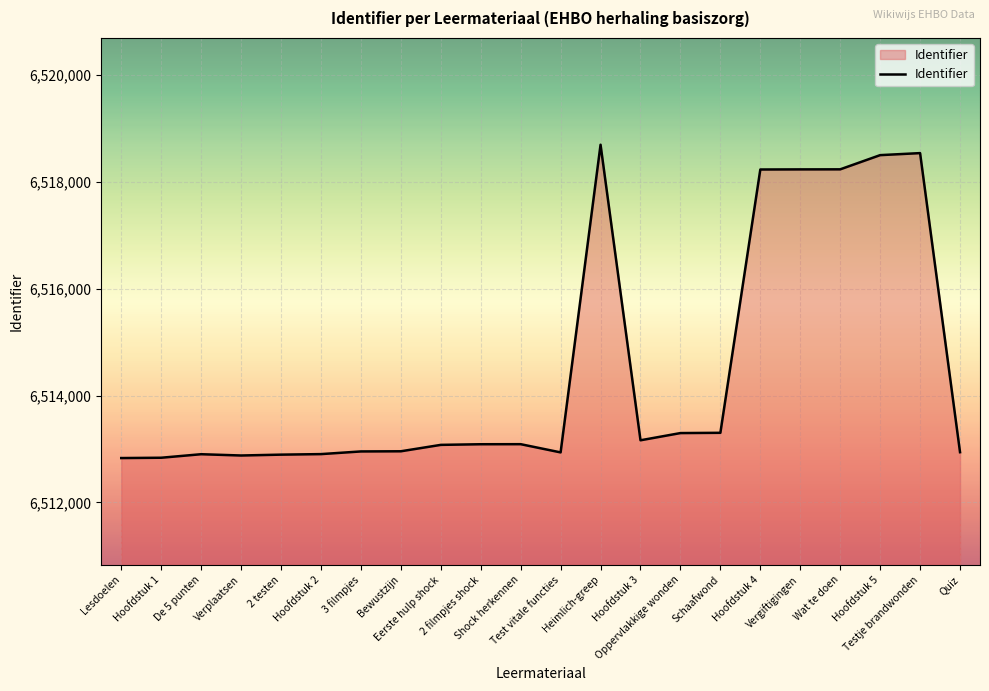

What is the maximum value shown in the chart?

6518698